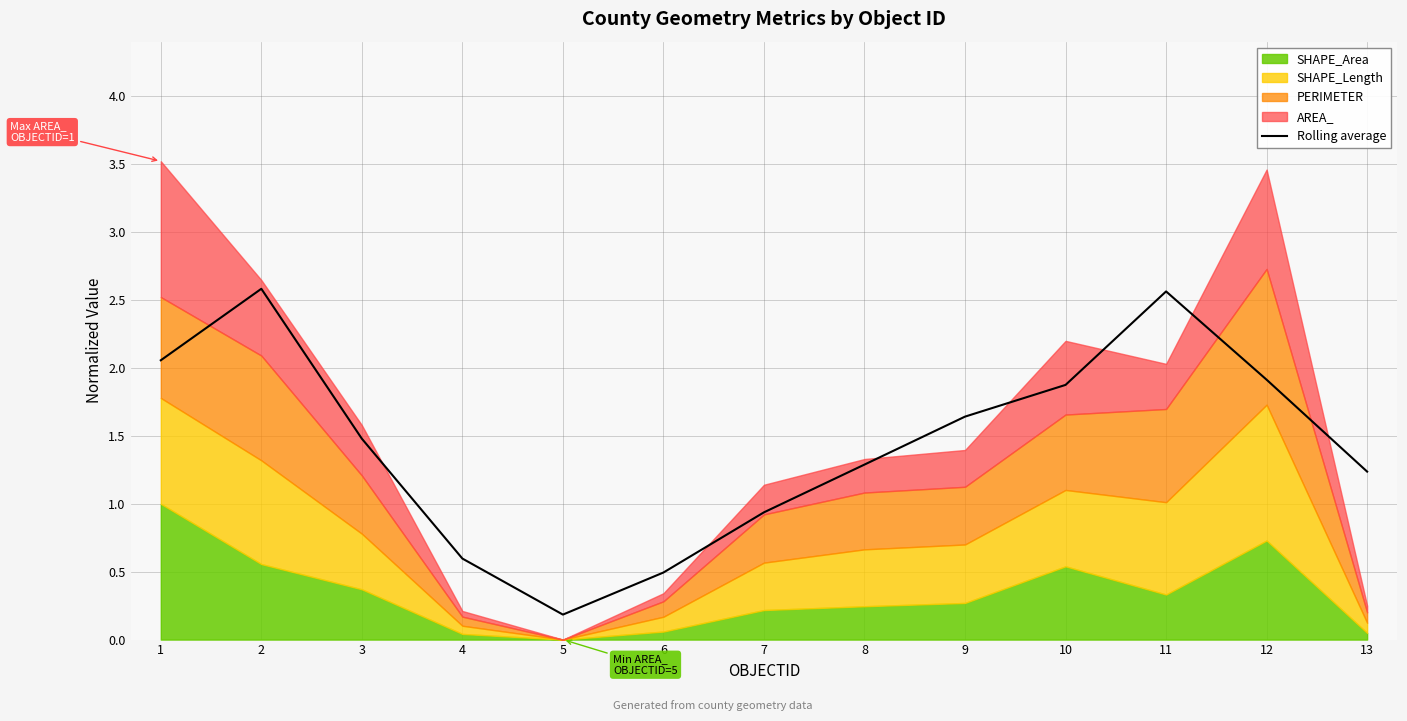

List the labels in order of value, smallest first.

5, 6, 4, 7, 13, 8, 3, 9, 10, 12, 1, 11, 2